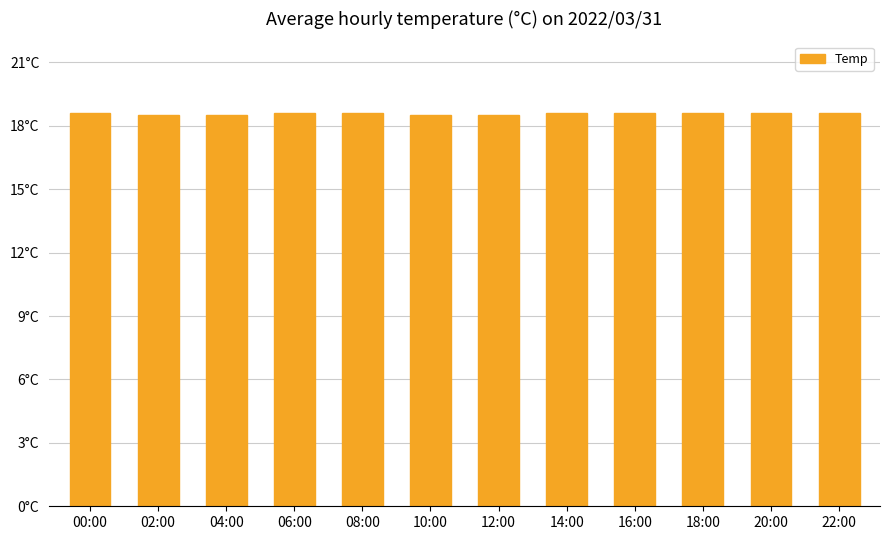

What is the difference between the maximum and minimum values?

0.1